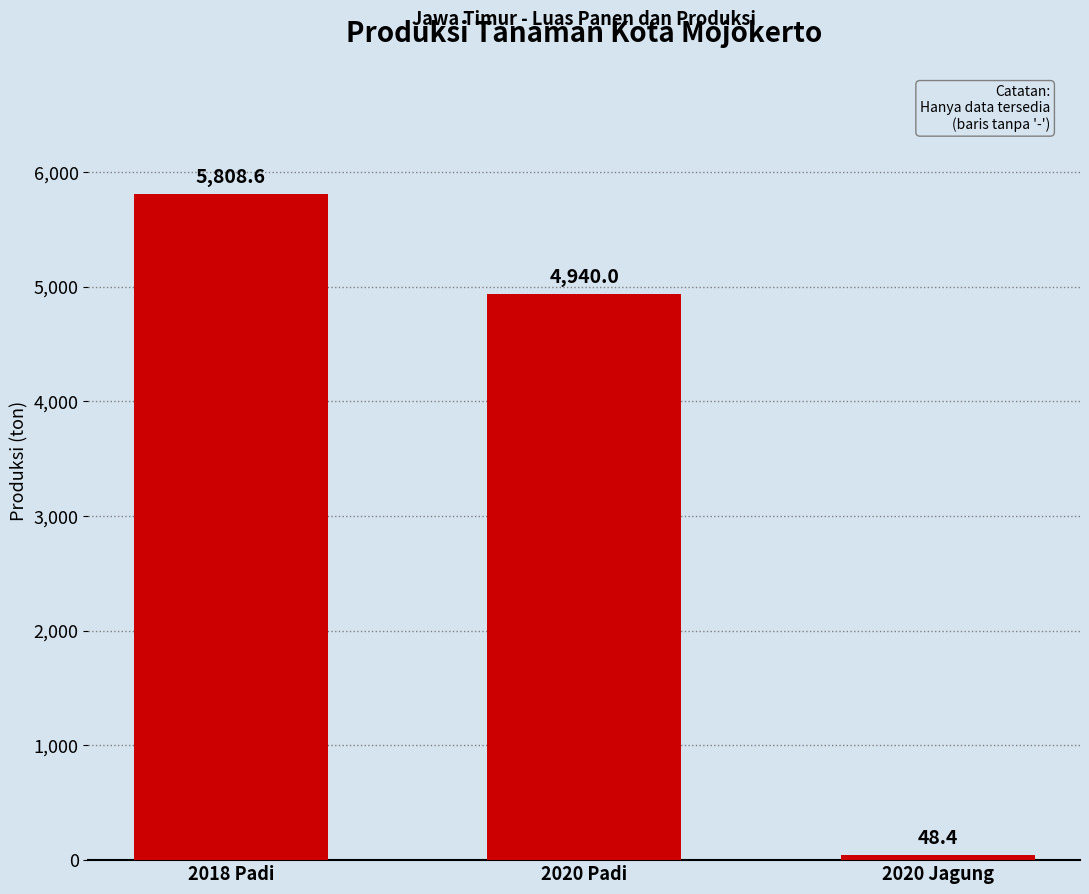

What is the sum of all values?

10797.0